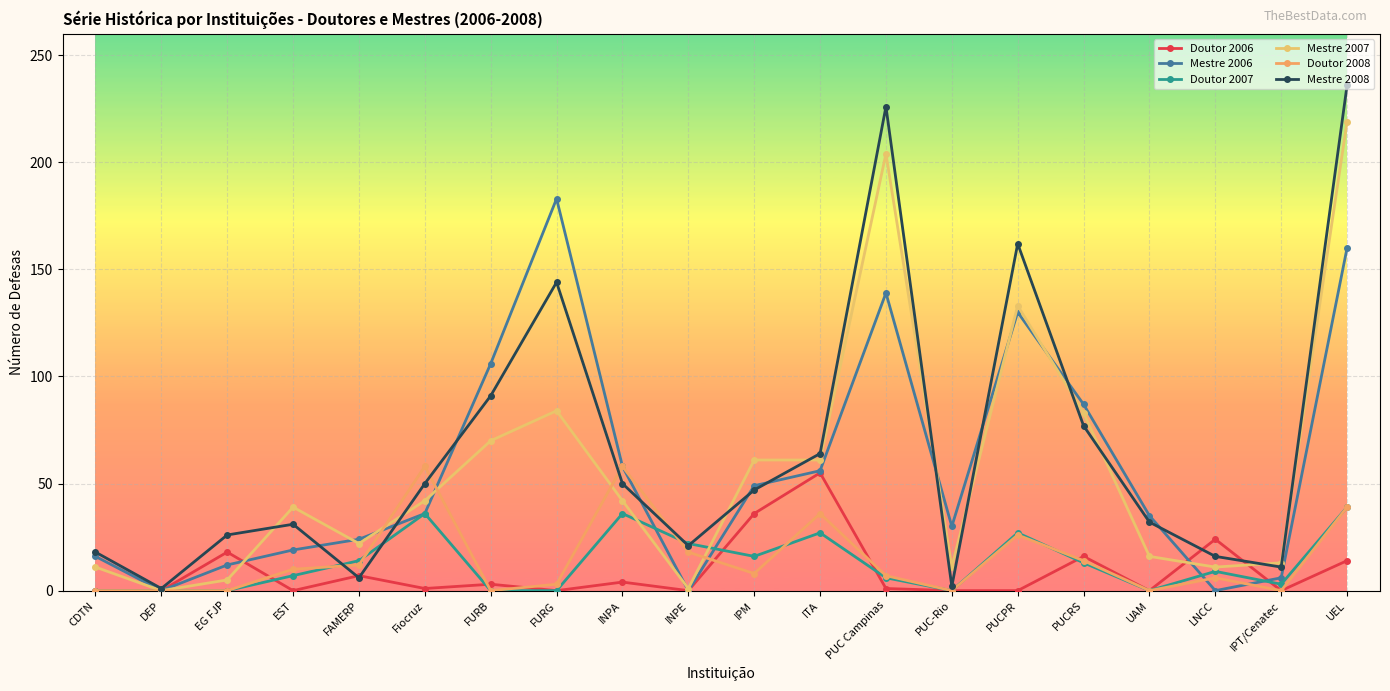

Rank the series by their maximum value, from lowest to highest.

Doutor 2007, Doutor 2006, Doutor 2008, Mestre 2006, Mestre 2007, Mestre 2008